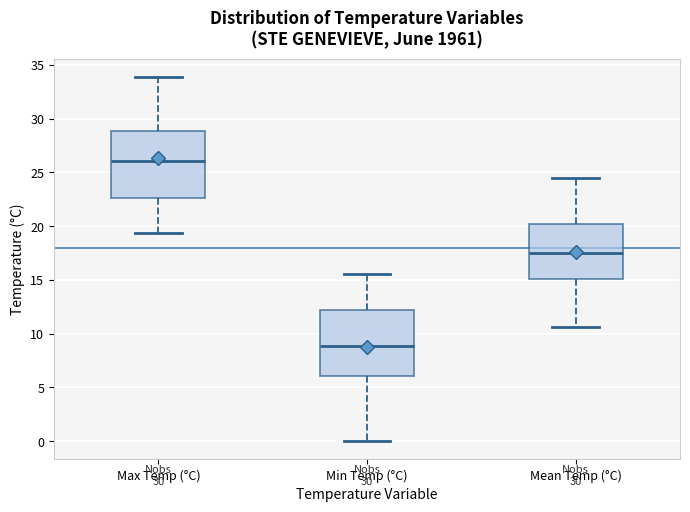

Where does the upper whisker of the box for Mean Temp (°C) end on the y-axis? The values are not printed on the chart, so give them approximately, as read against the axis.

24.5